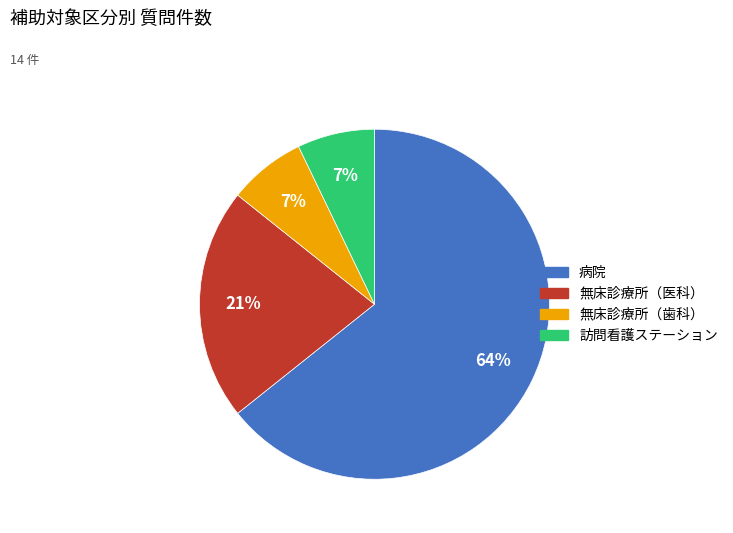

Which has a higher value, 無床診療所（歯科） or 無床診療所（医科）?

無床診療所（医科）